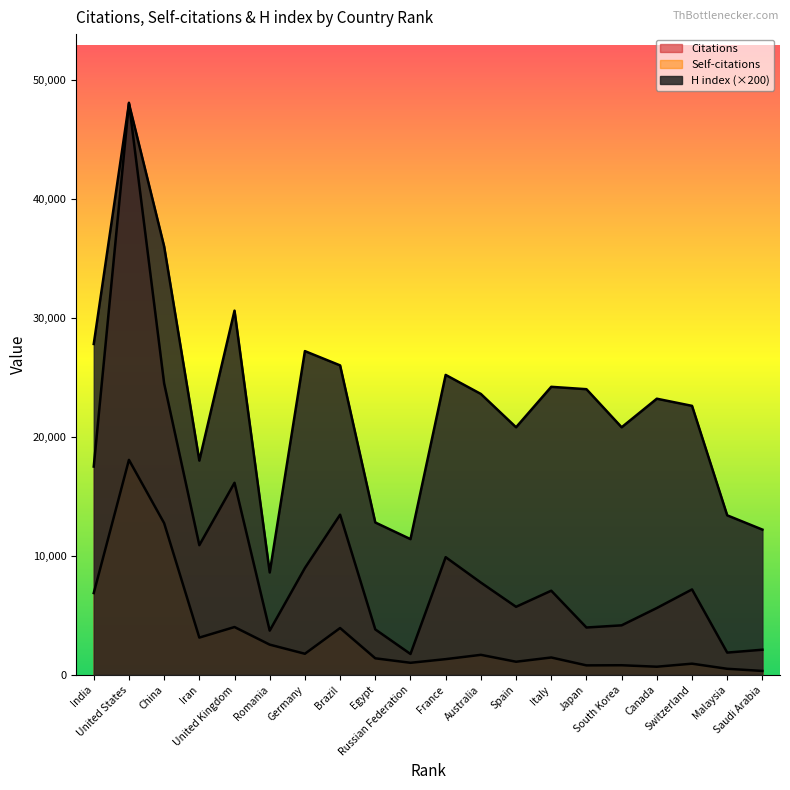

At which label does H index reach its minimum?

Romania